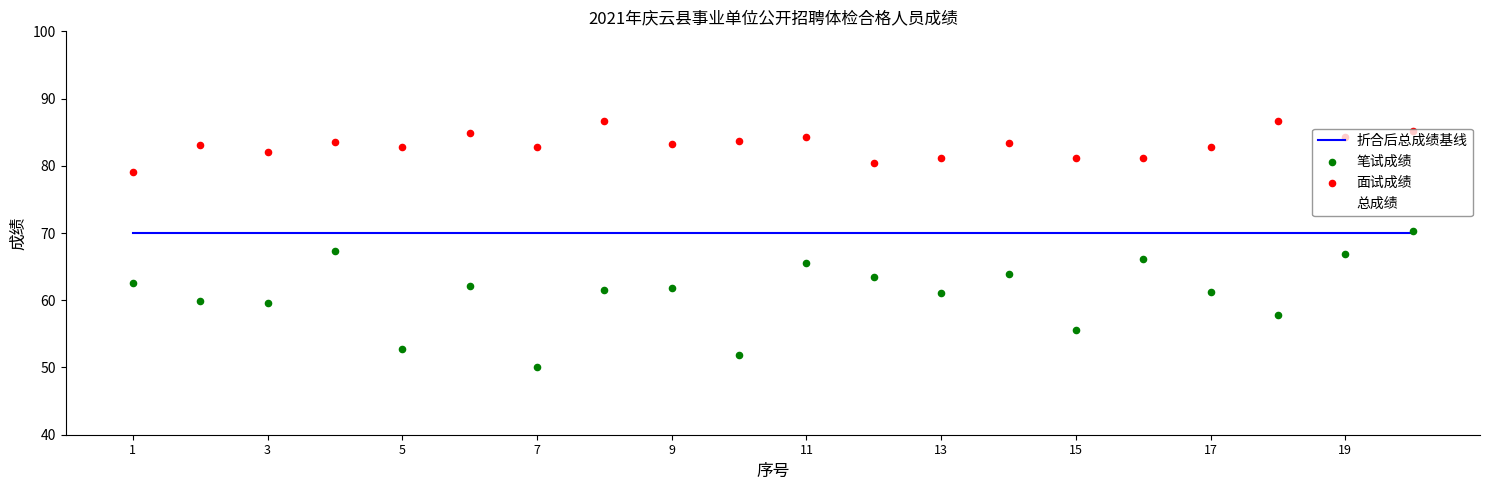

Which series has the largest Y range (max minus min)?

笔试成绩